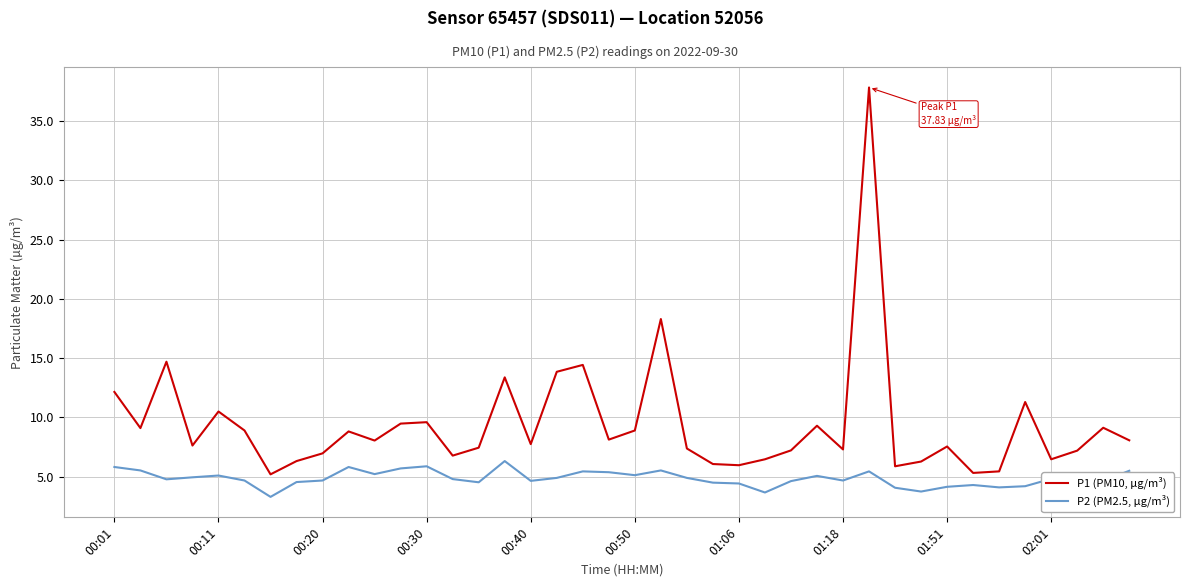

What is the lowest value of the P1 (PM10, µg/m³) series?

5.2